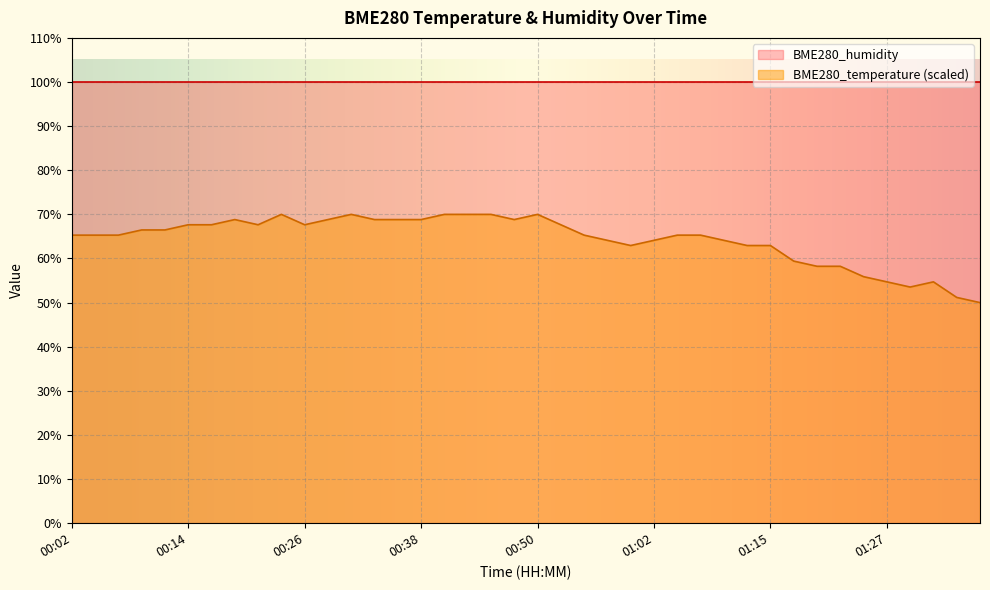

Which label corresponds to the smallest value in the chart?

01:37